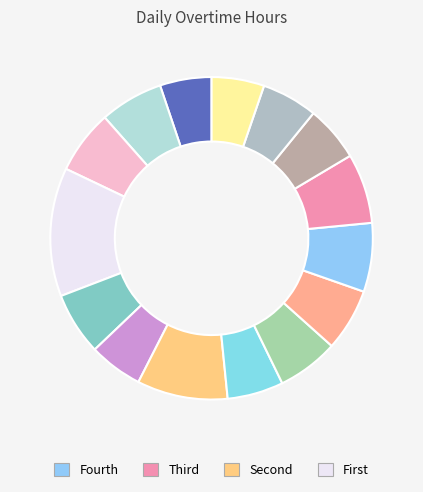

How many segments does this pie chart have?

15